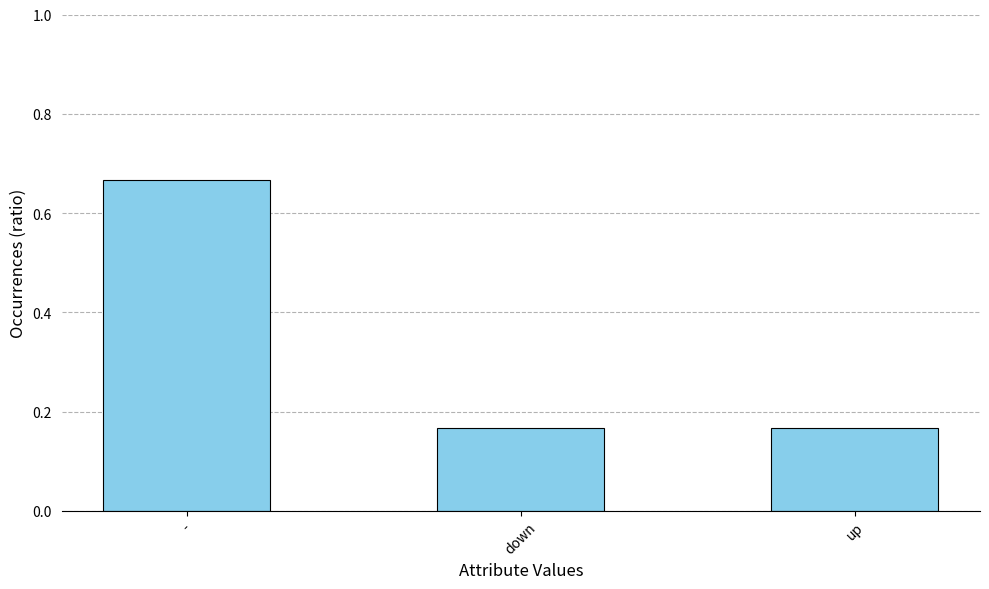

Which label corresponds to the largest value in the chart?

-